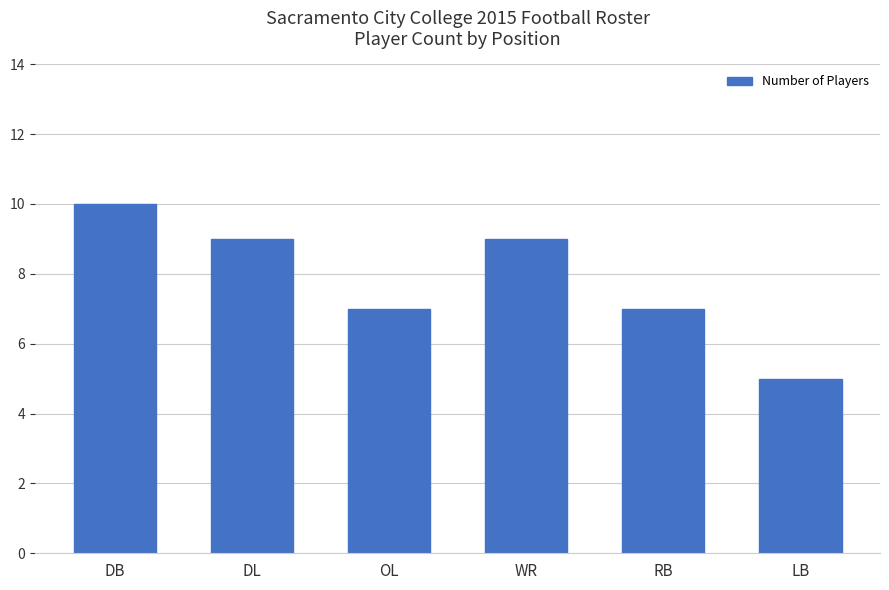

What is the label of the 3rd bar from the right?

WR